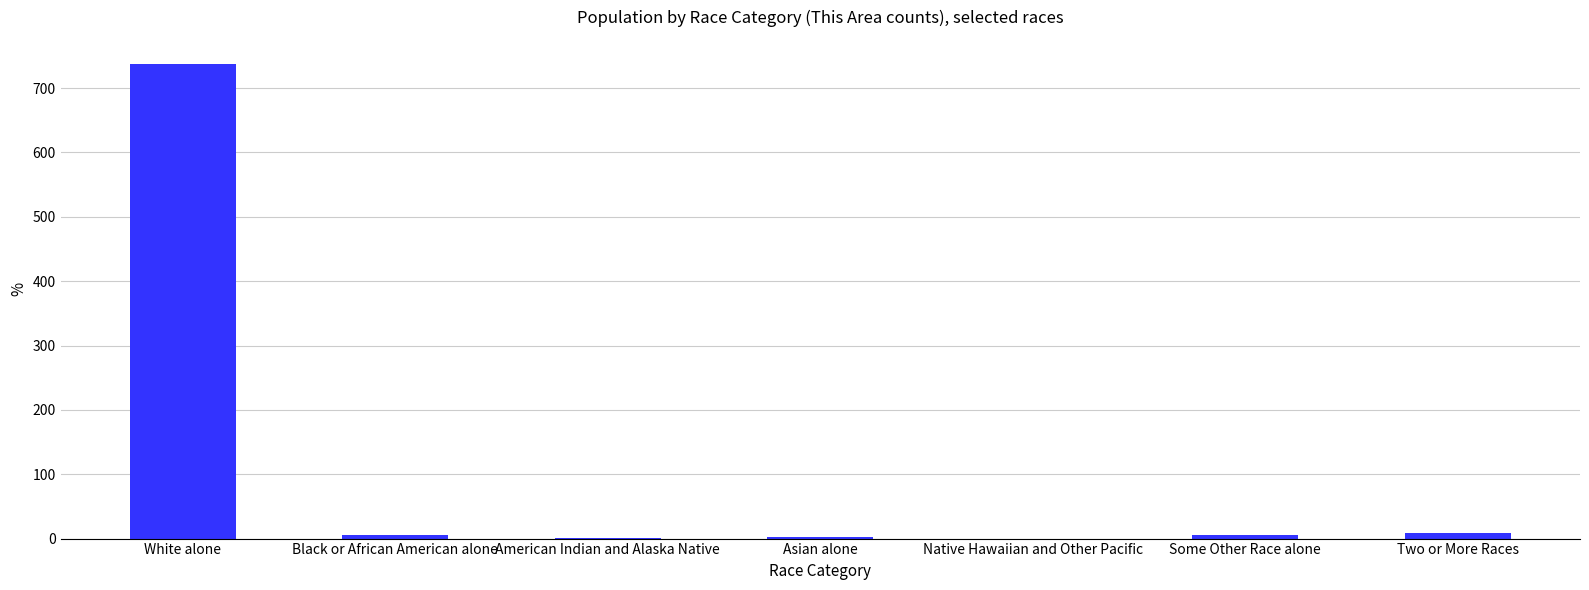

Which label corresponds to the largest value in the chart?

White alone